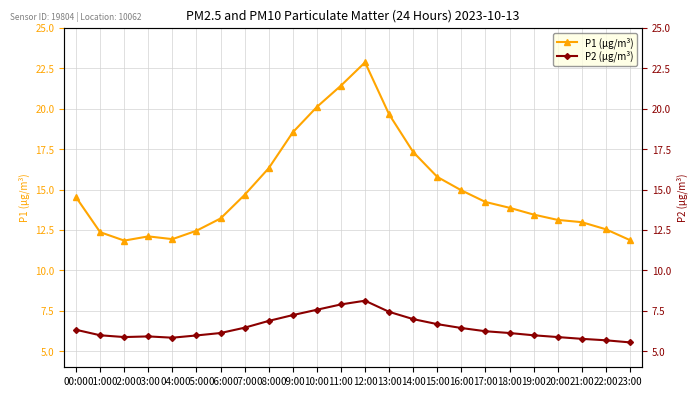

Reading left to right, transcribe all the data shown in this chart.

P1 (μg/m³): 14.5	12.4	11.8	12.1	11.9	12.4	13.2	14.7	16.3	18.5	20.1	21.4	22.9	19.6	17.3	15.8	14.9	14.2	13.9	13.4	13.1	13.0	12.5	11.9
P2 (μg/m³): 6.3	6.0	5.9	5.9	5.8	6.0	6.1	6.5	6.9	7.2	7.6	7.9	8.1	7.4	7.0	6.7	6.4	6.2	6.1	6.0	5.9	5.8	5.7	5.5